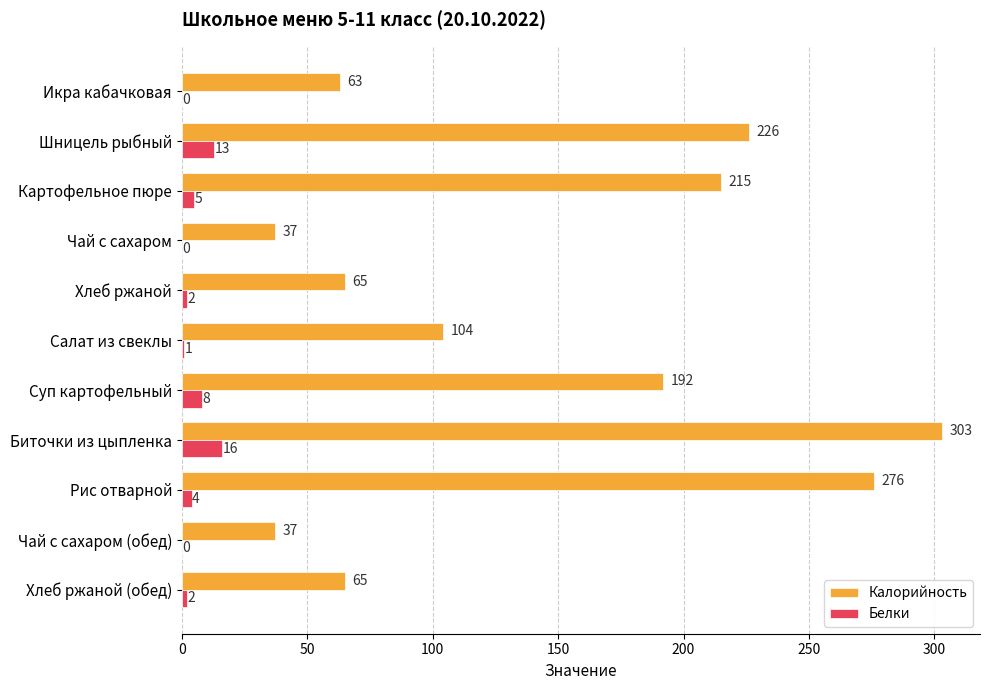

What is the total value across all series at Картофельное пюре?

220